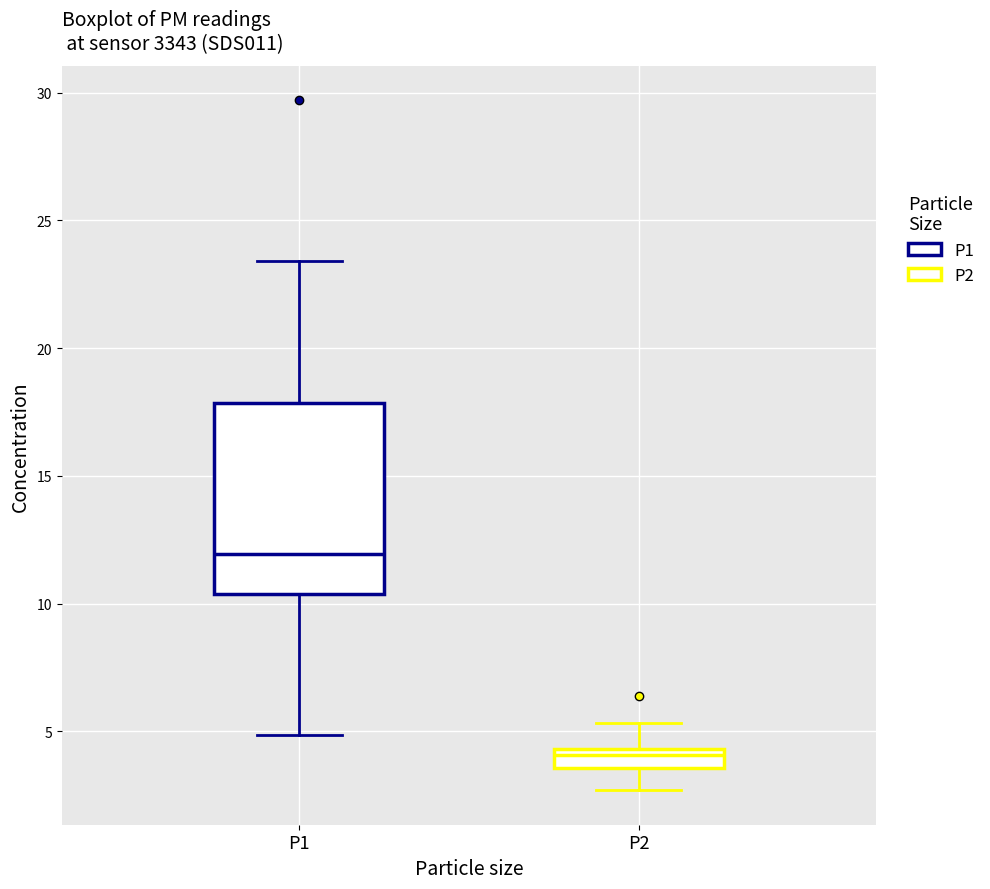

Which box is the tallest, from its lower edge to its upper edge?

P1